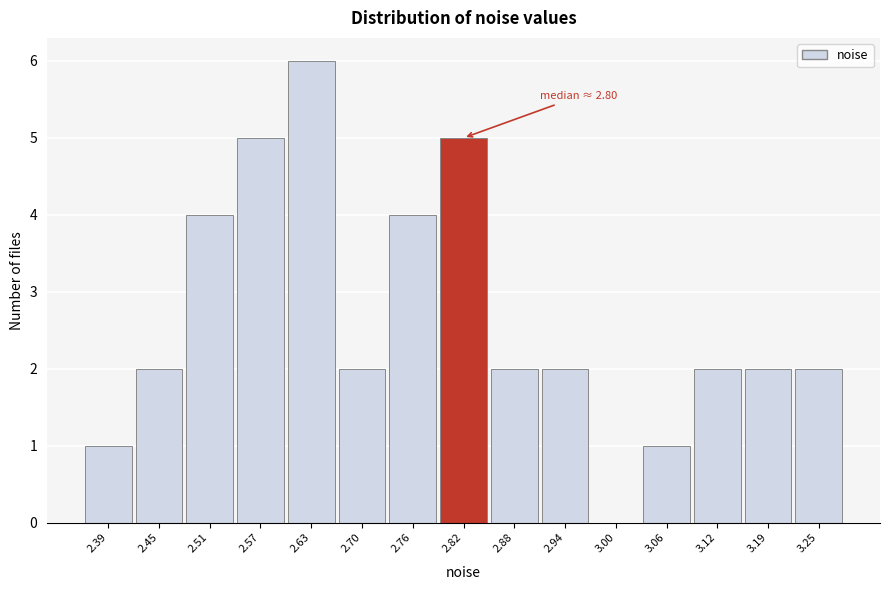

Which range on the x-axis has the tallest bar?

2.60 to 2.67